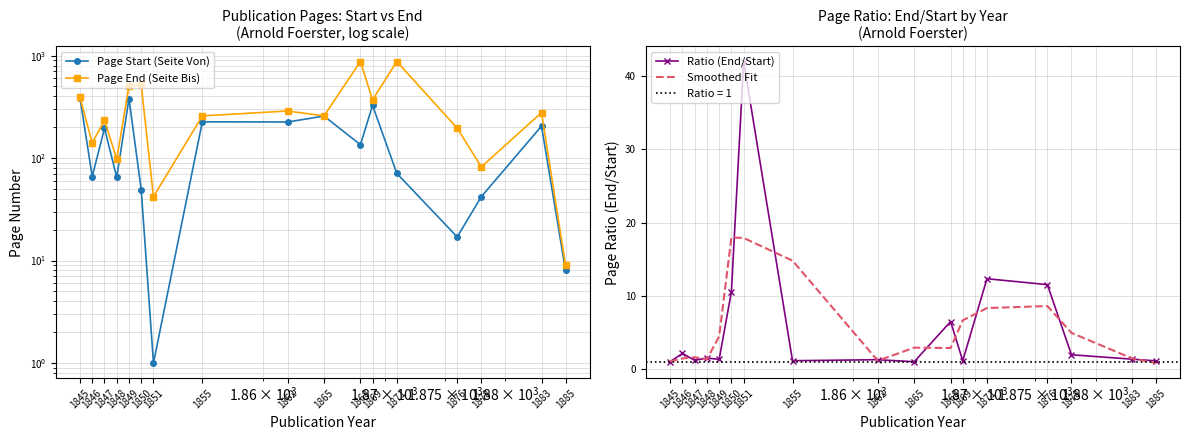

How many lines are shown in the chart?

4